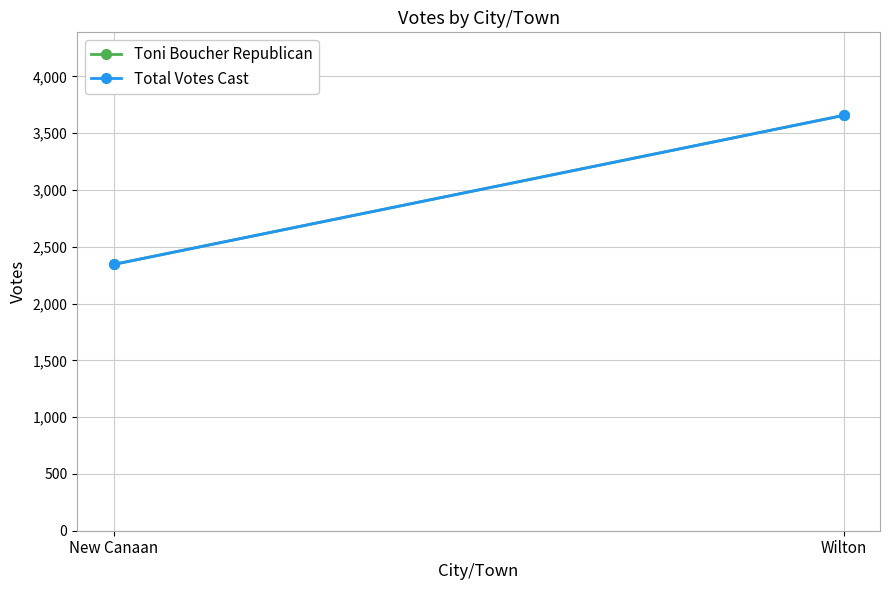

Count the number of data series in this chart.

2